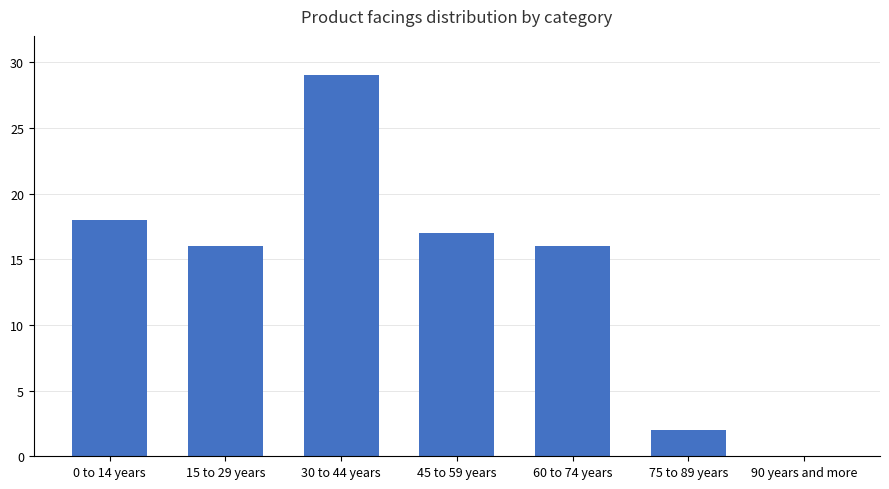

What is the sum of the values at 90 years and more and 45 to 59 years?

17